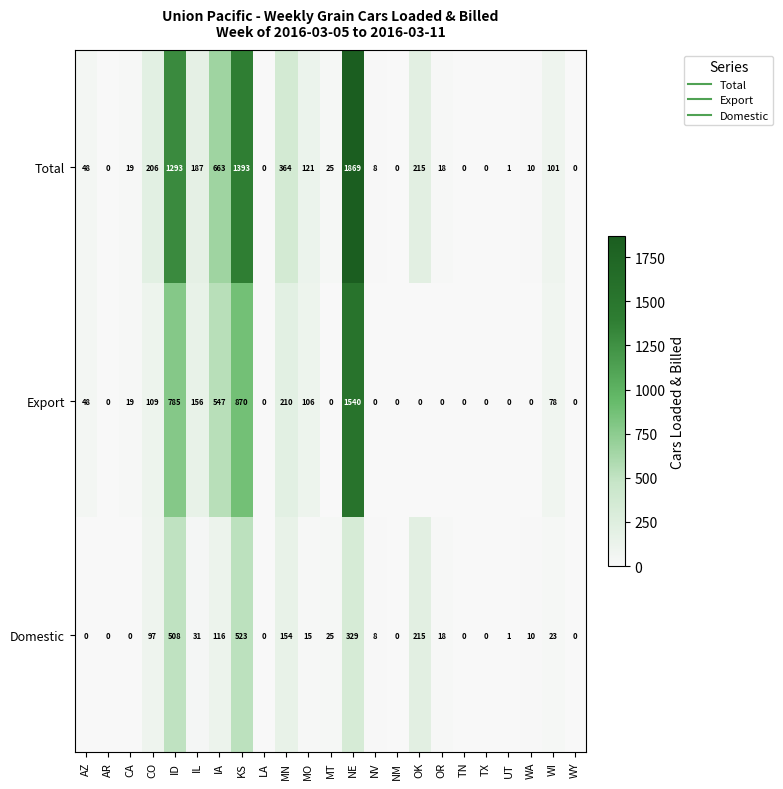

How many data points does each series have?

23